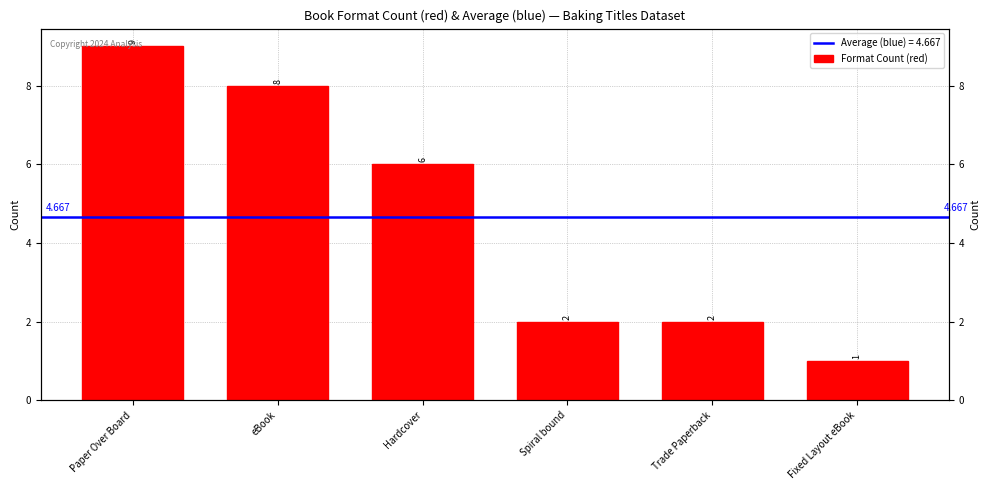

At which category does the chart reach its minimum across all series?

Fixed Layout eBook